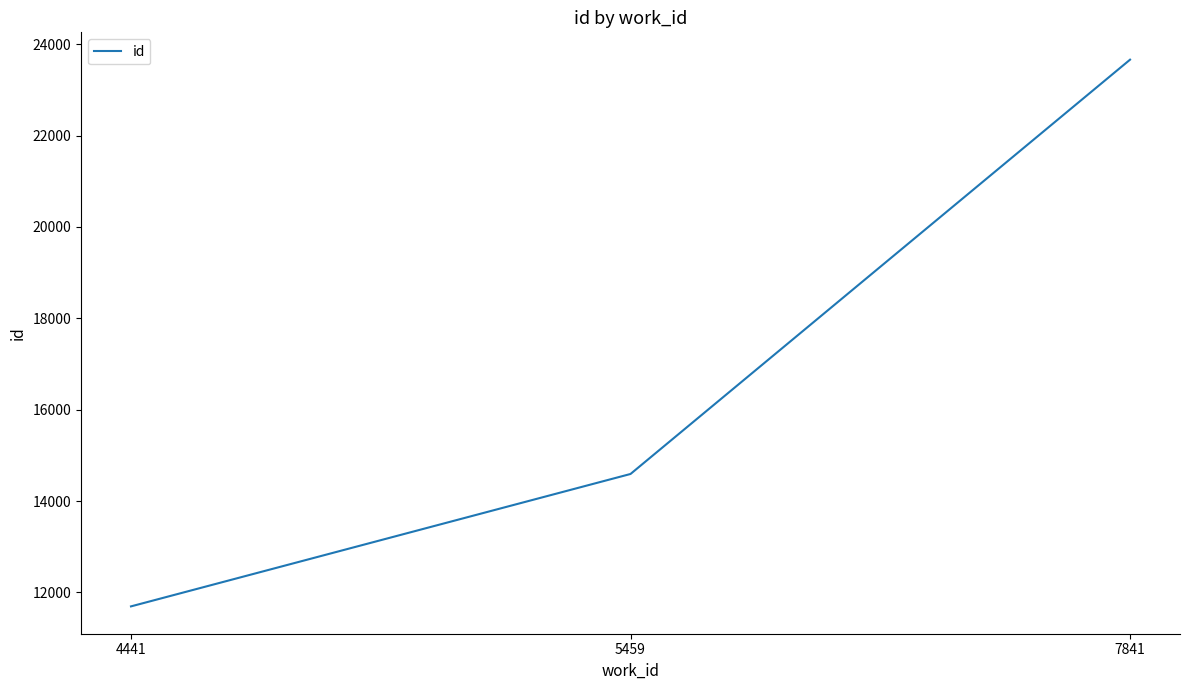

Read the value at 7841, to the nearest 10.

23660